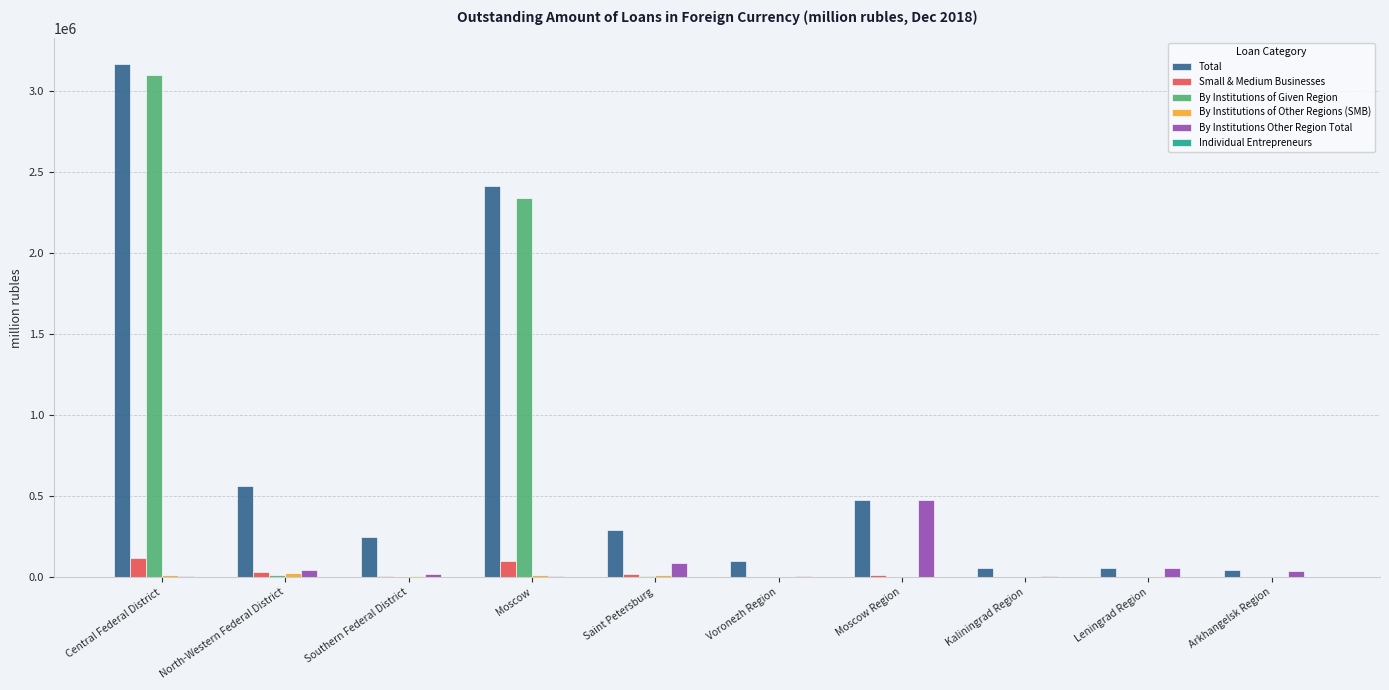

At which category is the sum across all series the highest?

Central Federal District